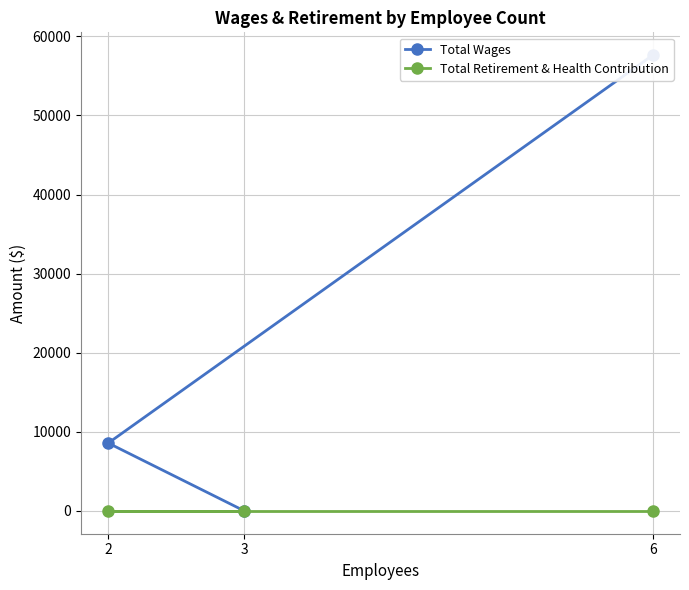

What is the difference between the Total Wages values at 2 and 6?

49046